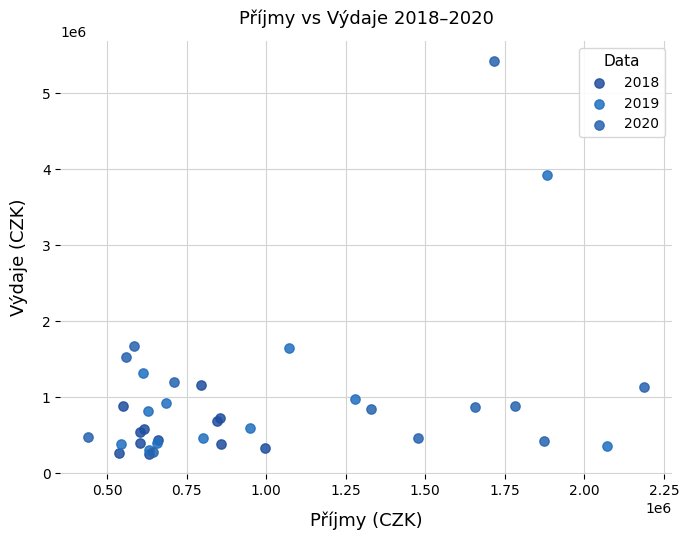

Which series contains the highest Y value?

2020